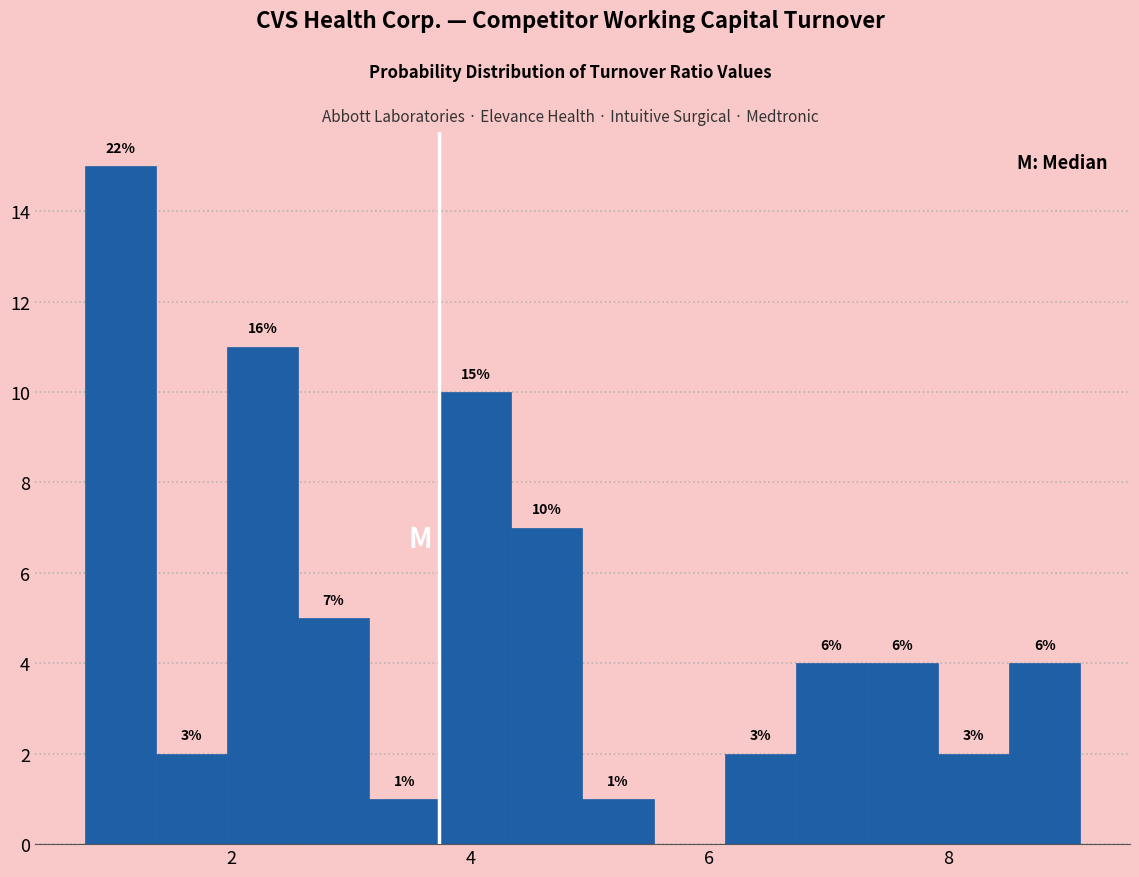

Read against the x-axis, roughly where is the centre of the tallest bar?

1.0